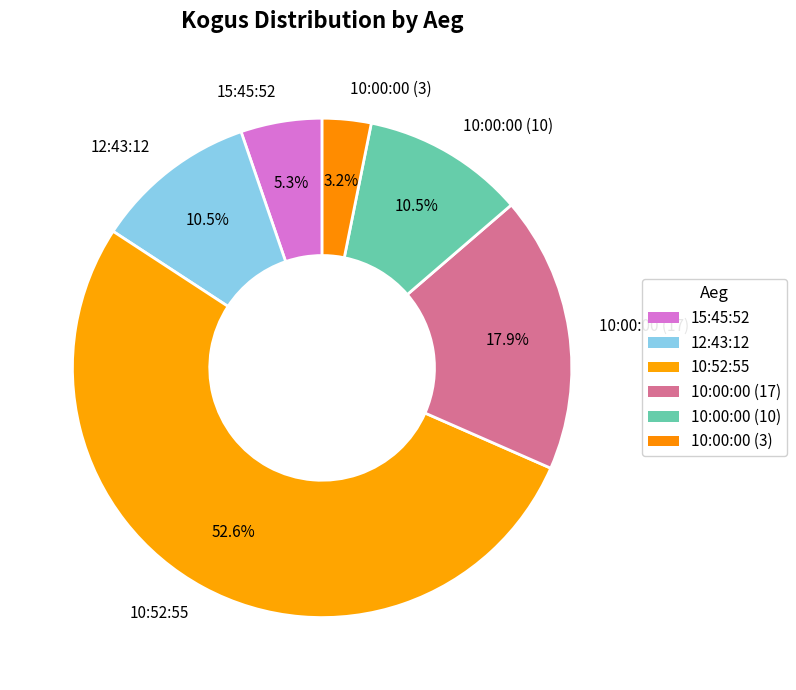

To the nearest percent, what is the difference between the 10:00:00 (3) and 12:43:12 slice percentages?

7%